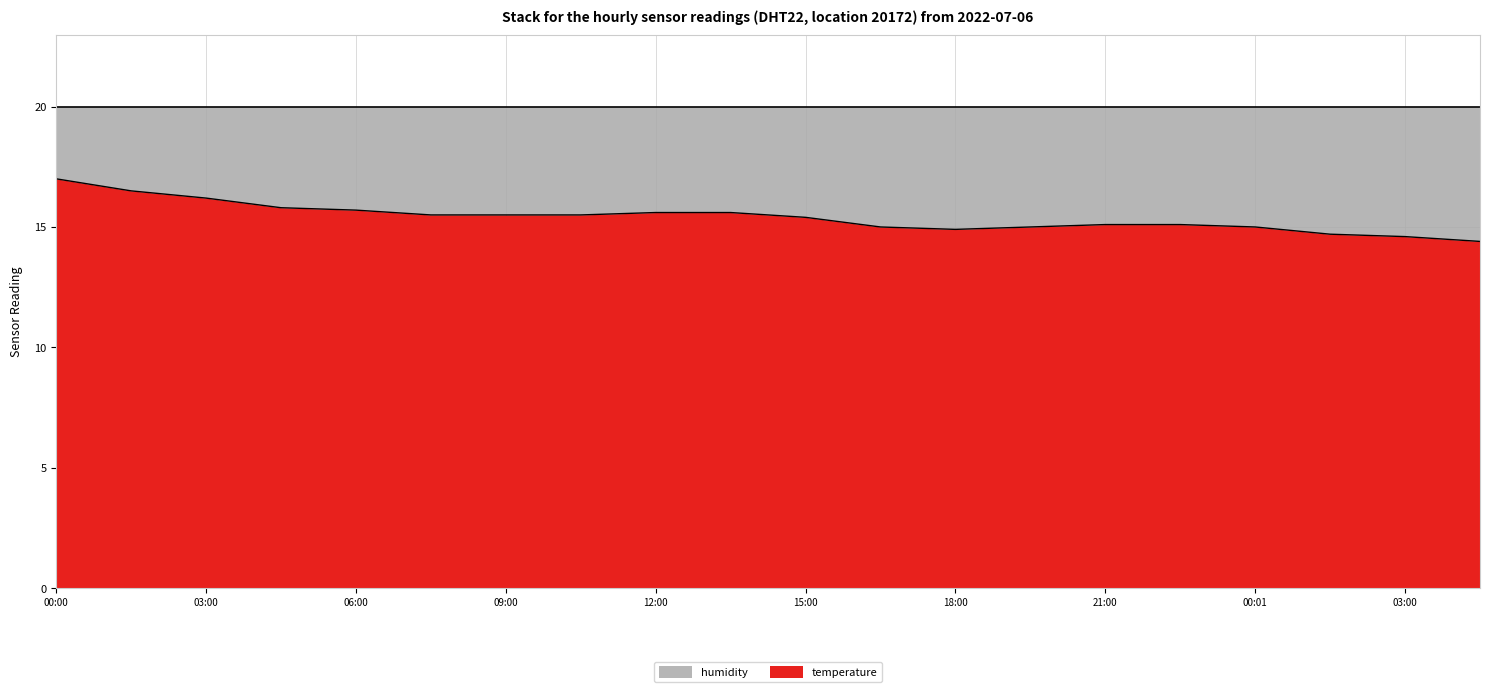

At which label does the data first exceed 15?

00:00